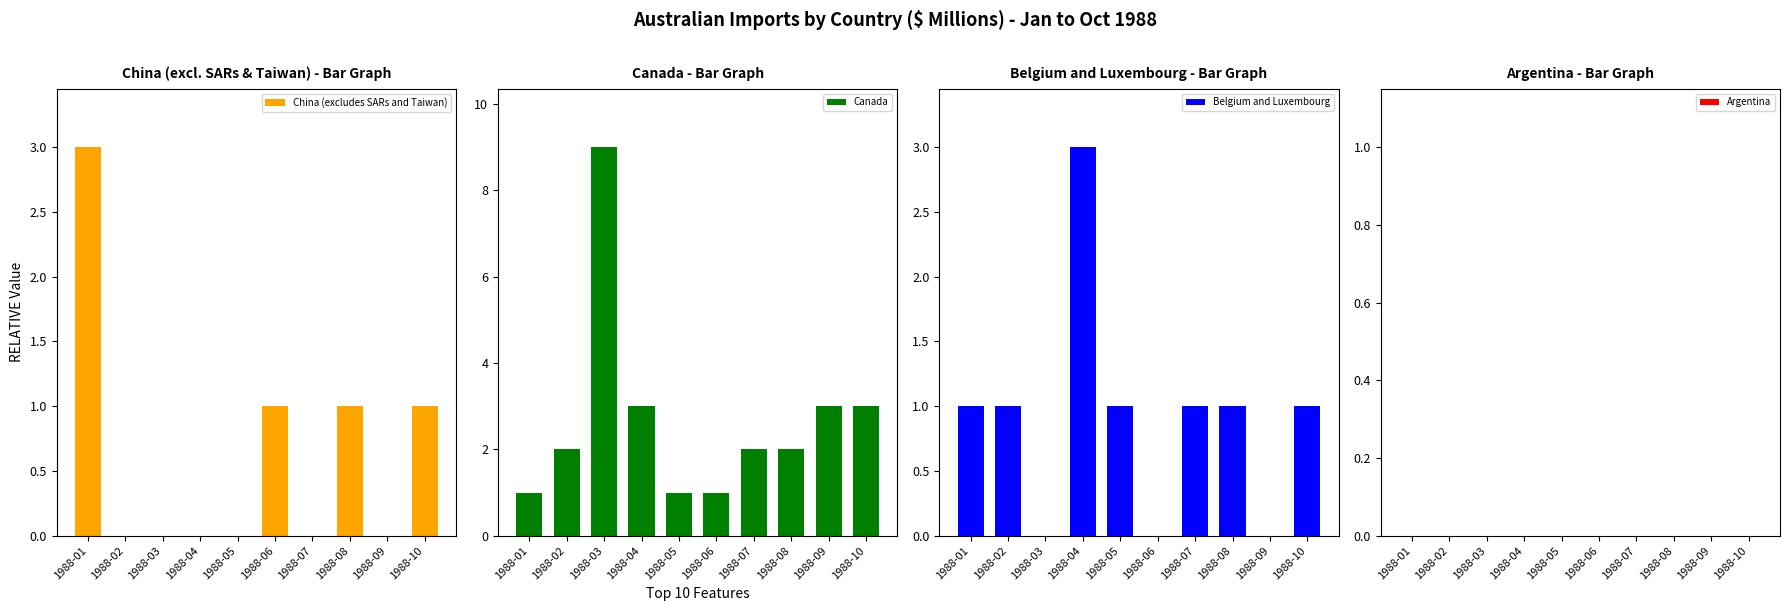

Reading right to left, transcribe all the data shown in this chart.

China (excludes SARs and Taiwan): 1	0	1	0	1	0	0	0	0	3
Canada: 3	3	2	2	1	1	3	9	2	1
Belgium and Luxembourg: 1	0	1	1	0	1	3	0	1	1
Argentina: 0	0	0	0	0	0	0	0	0	0